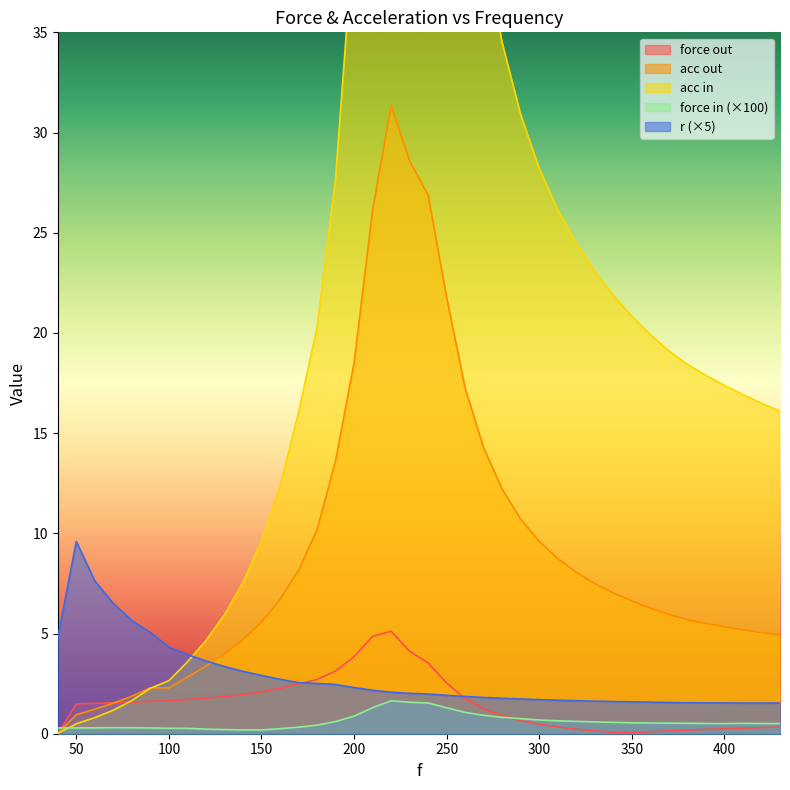

True or false: force out has a value of 1.7 at 270.

False